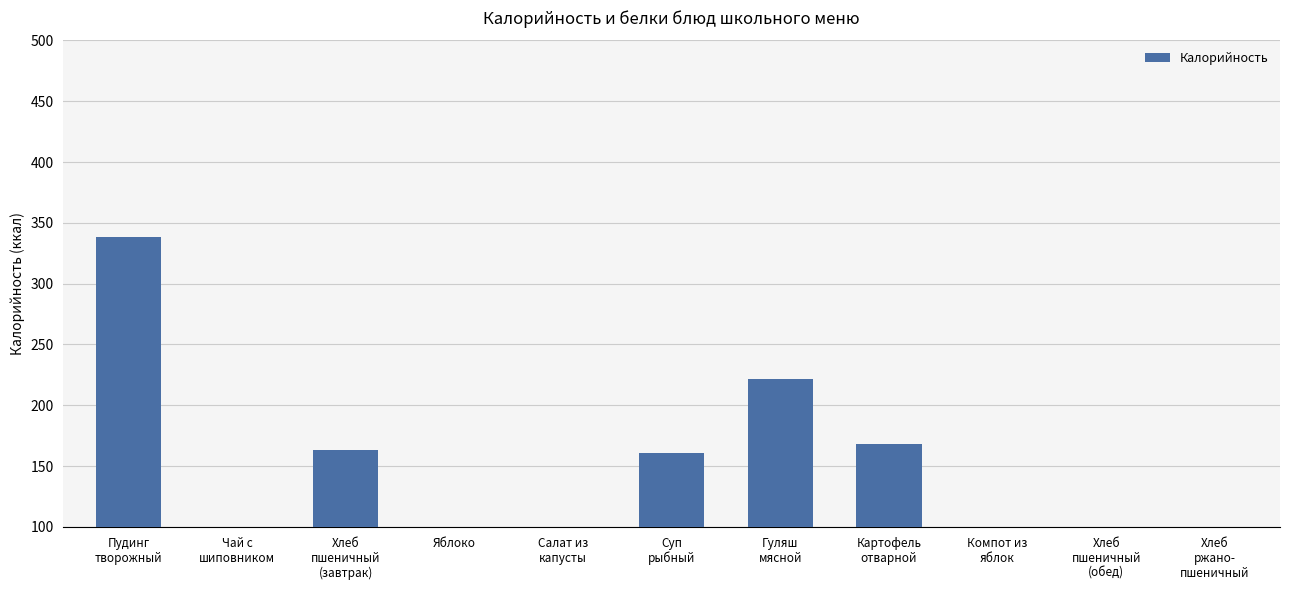

What is the difference between the maximum and minimum values?

297